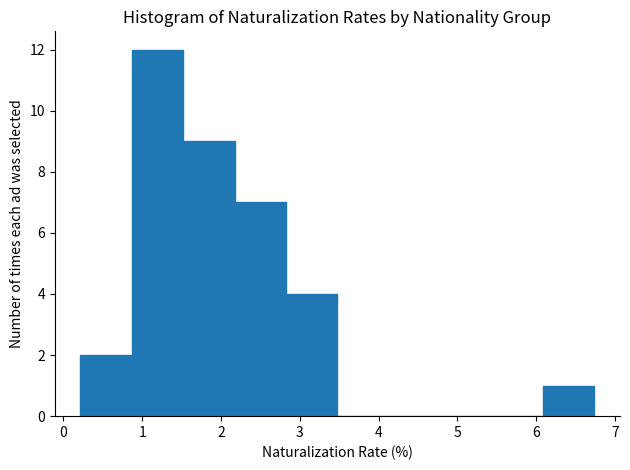

What is the height of the bar covering 1.5 to 2.2 on the x-axis? Neither the bar edges nor the heights are printed on the chart, so give them approximately, as read against the axes.

9